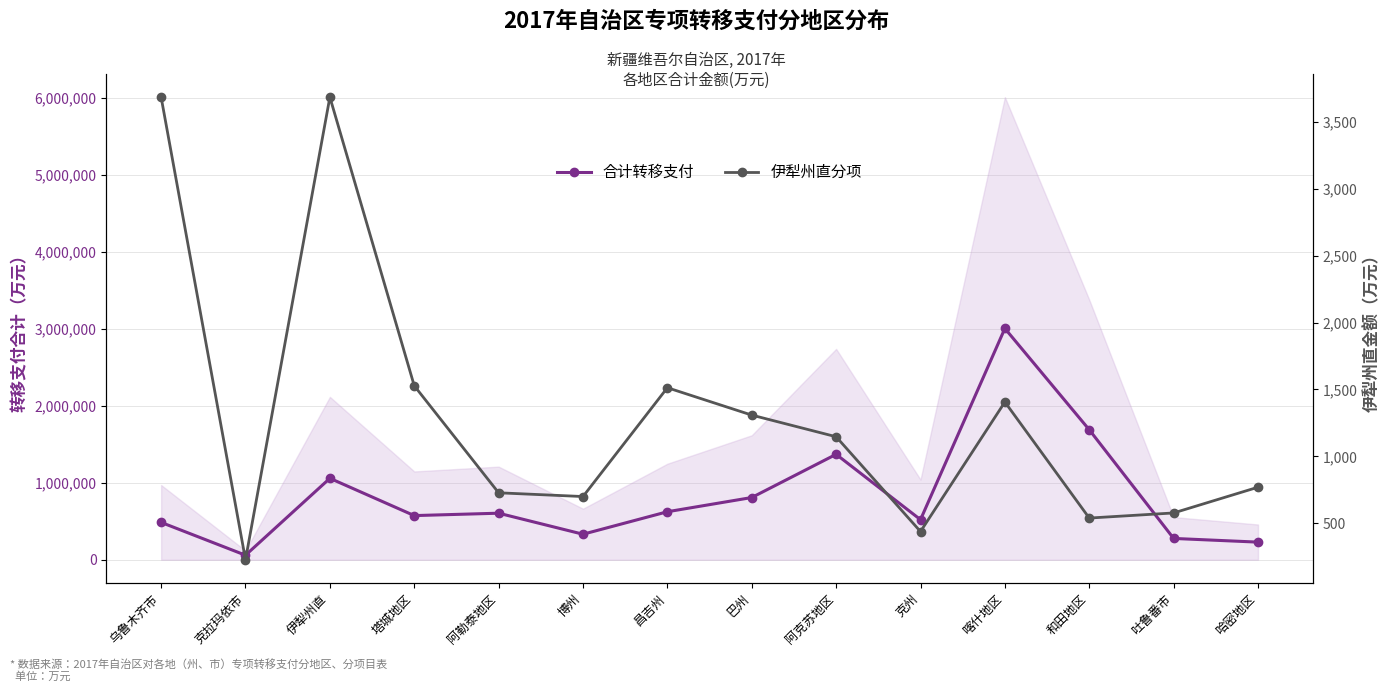

What is the total value across all series at 和田地区?

1688292.2